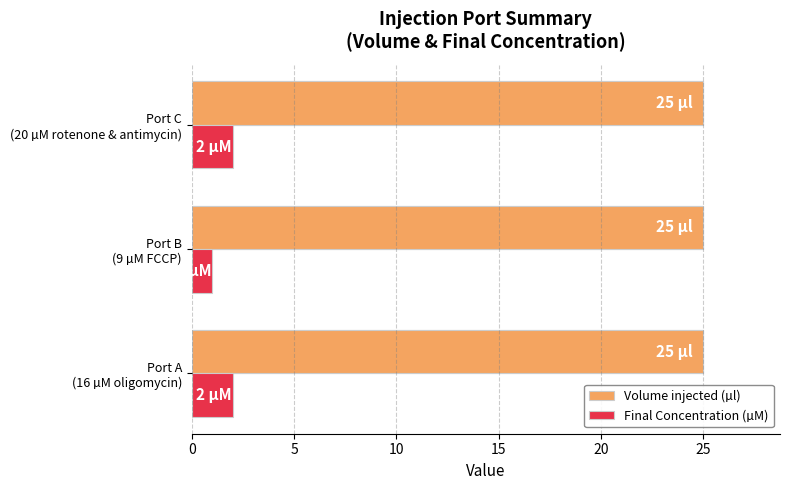

How many distinct data groups are displayed?

2